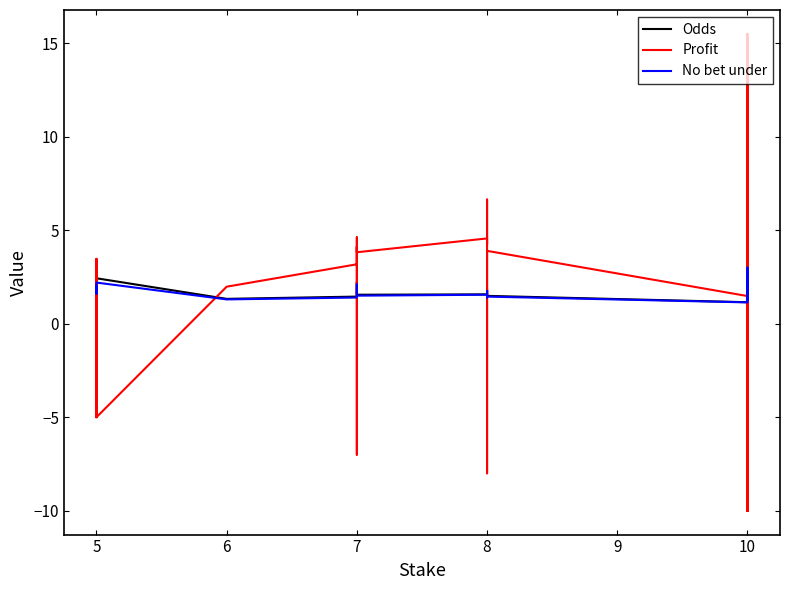

Reading left to right, list all the values displayed in this chart.

Odds: 2.0	1.7	1.9	2.4	1.3	1.4	1.6	2.2	1.7	1.6	1.6	1.5	1.8	1.8	1.5	1.5	1.1	1.3	1.4	1.3	1.4	1.3	1.3	1.6	1.4	1.5	1.5	1.4	1.6	1.5	2.5	2.4	2.1	2.3	1.5	1.6	3.2	2.0	1.4	1.7
Profit: -5.0	3.5	-5.0	-5.0	2.0	3.2	4.1	-7.0	4.6	3.8	4.6	4.2	6.6	-8.0	3.7	3.9	1.5	2.6	4.5	2.9	3.8	2.8	3.0	-10.0	-10.0	4.8	5.0	3.6	5.6	-10.0	15.5	-10.0	-10.0	13.0	5.0	5.5	-10.0	10.4	4.0	6.7
No bet under: 2.0	1.6	1.8	2.2	1.3	1.4	1.5	2.1	1.6	1.5	1.6	1.5	1.8	1.8	1.4	1.4	1.1	1.2	1.4	1.2	1.4	1.2	1.2	1.5	1.4	1.4	1.4	1.3	1.5	1.4	2.2	2.2	2.0	2.1	1.4	1.5	3.0	1.9	1.4	1.6